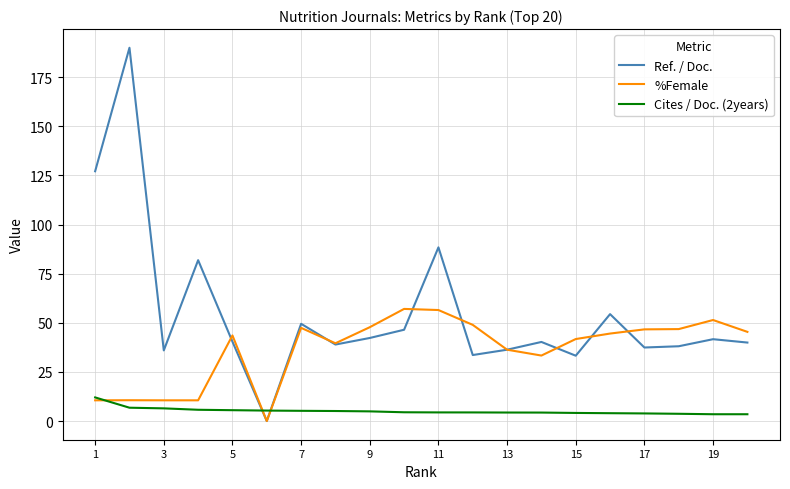

What are all the series names shown in the legend?

Ref. / Doc., %Female, Cites / Doc. (2years)